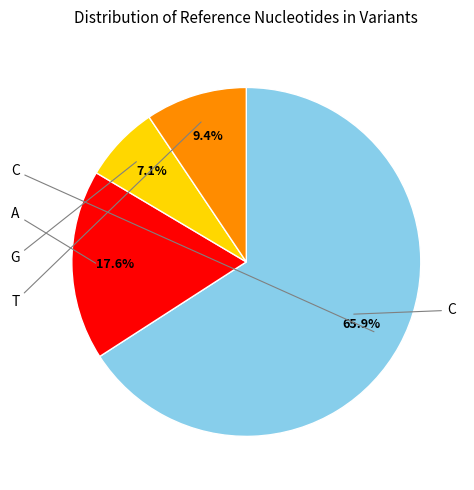

Which slice is the smallest?

G